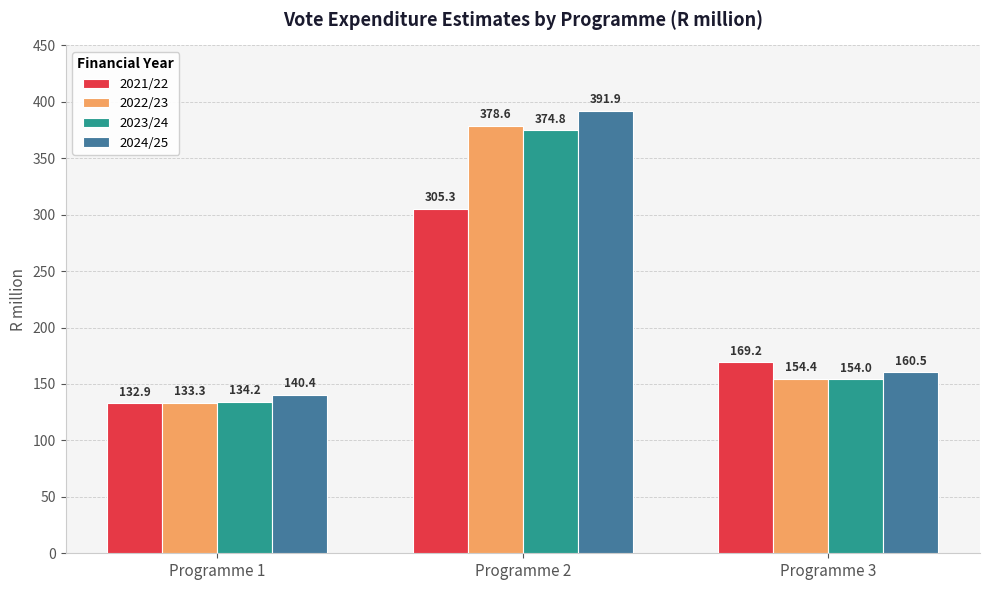

The 2022/23 series shows 133.3 at Programme 1. True or false?

True